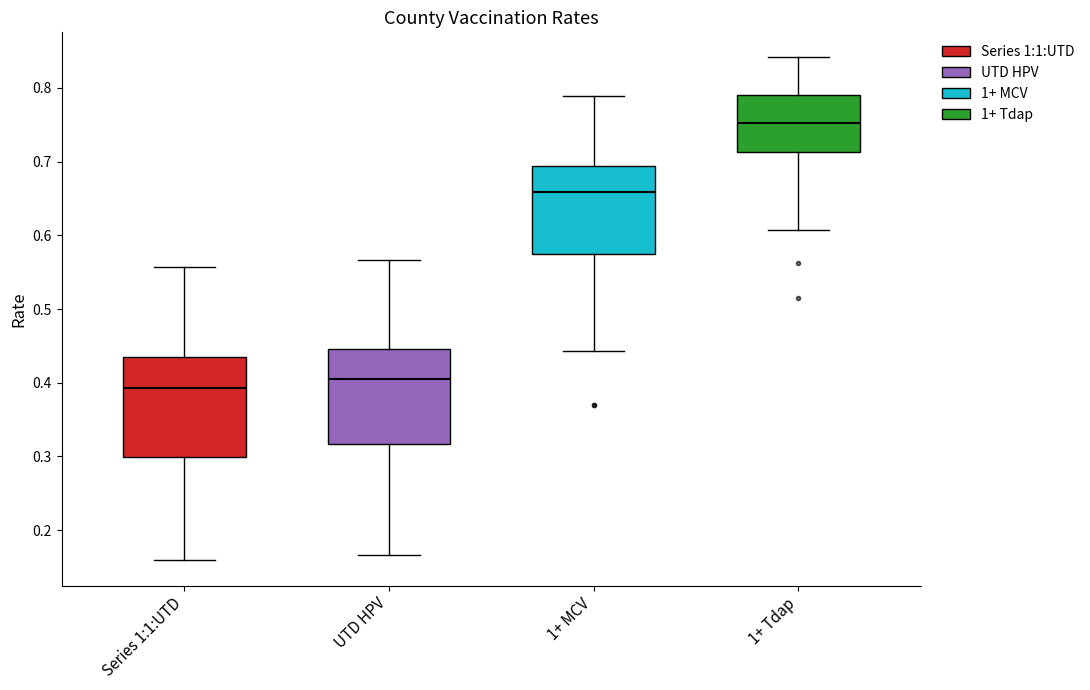

Which box has the lowest median line?

Series 1:1:UTD